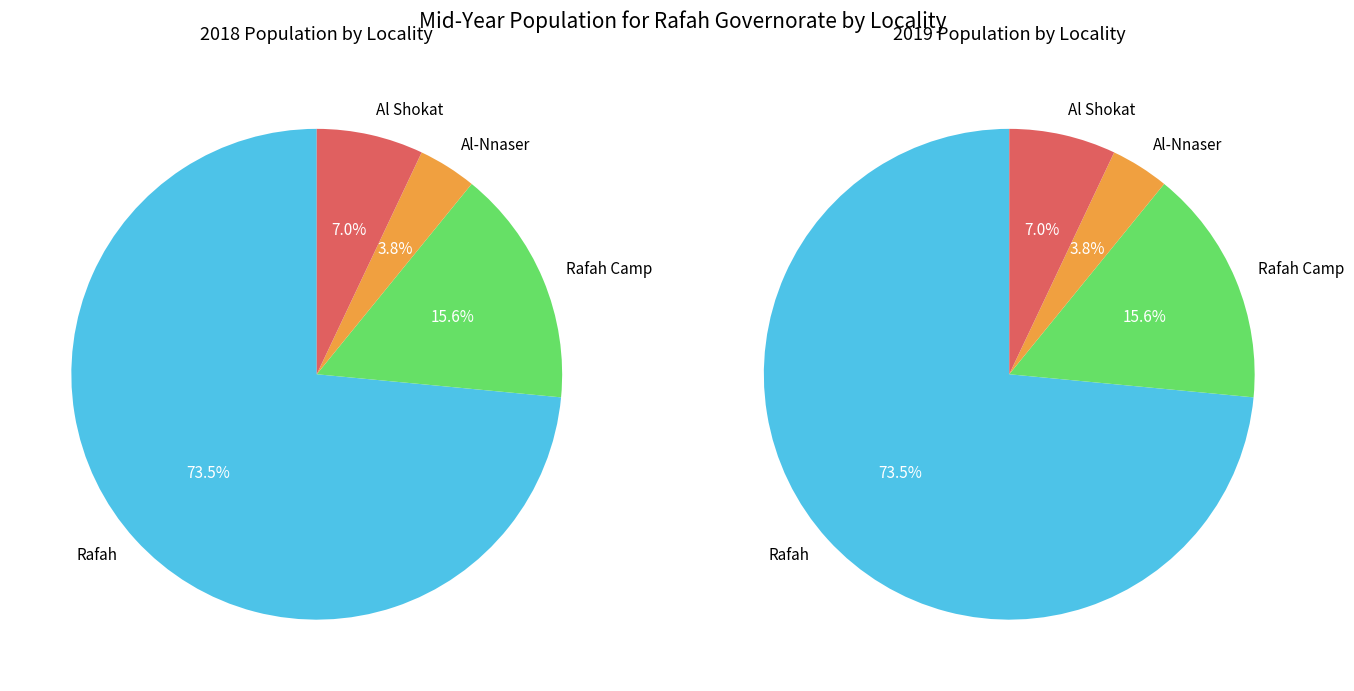

What percentage is the Rafah Camp slice, to the nearest percent?

16%